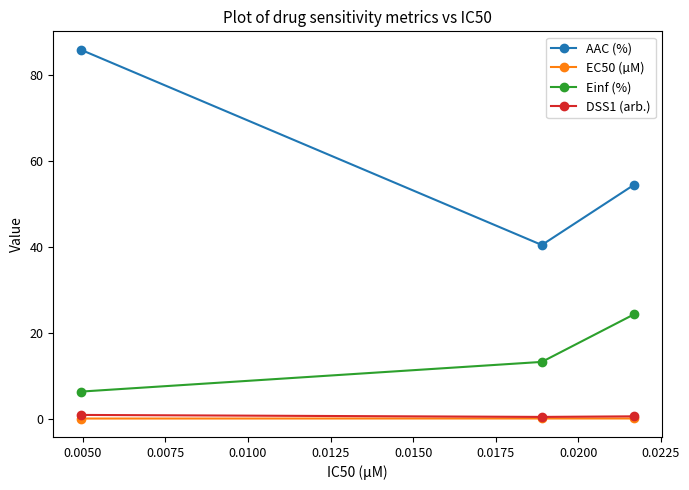

Which series has the widest spread of values?

AAC (%)